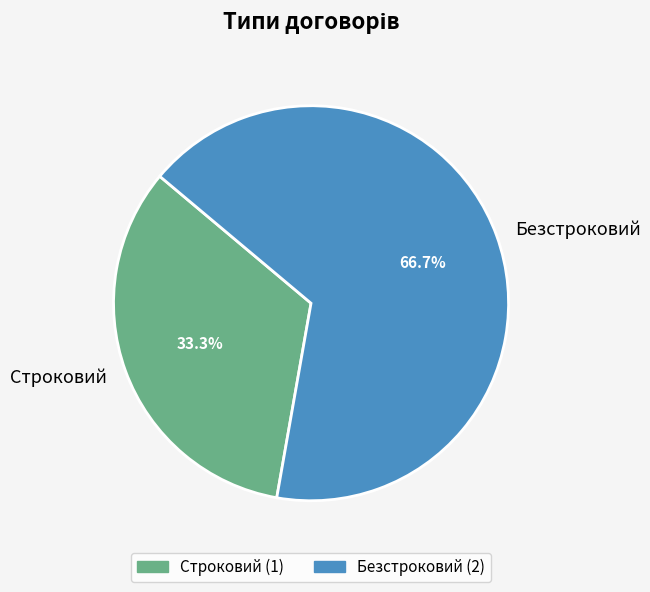

Which category accounts for the majority?

Безстроковий